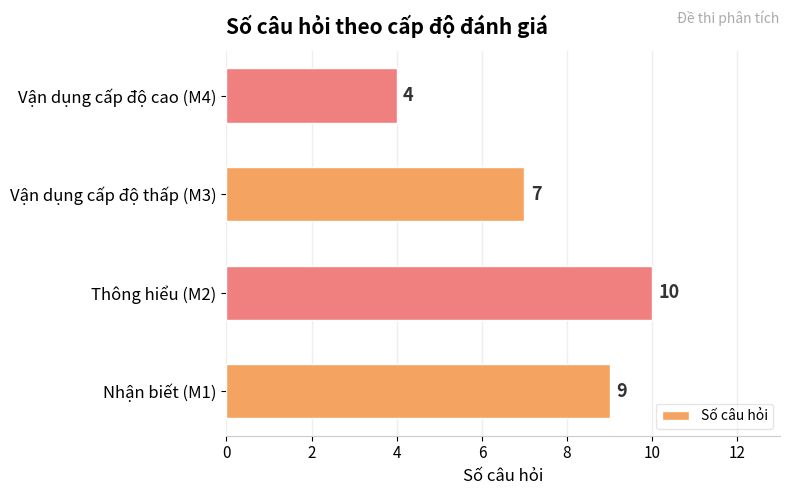

Is it true that the value at Vận dụng cấp độ cao (M4) is 1?

False